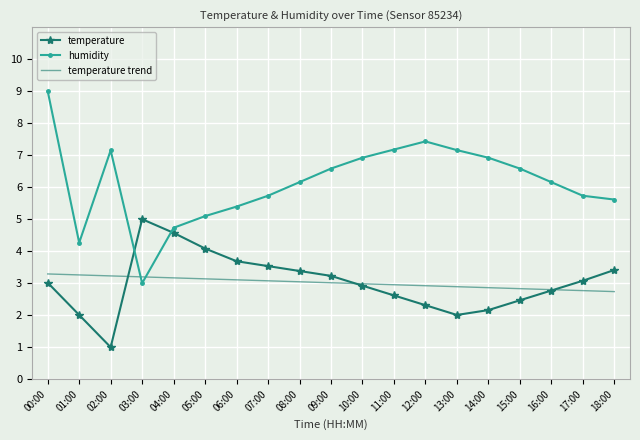

What is the highest value of the temperature series?

5.0